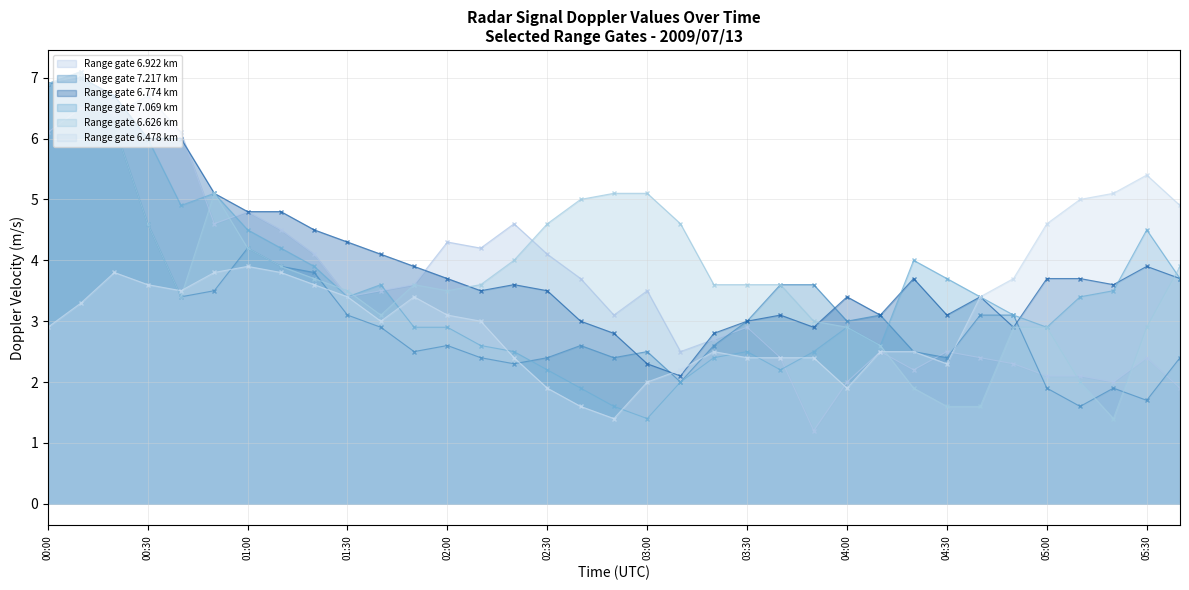

Is the value of 6.922 at 02:20 greater than the value of 6.478 at 03:10?

Yes